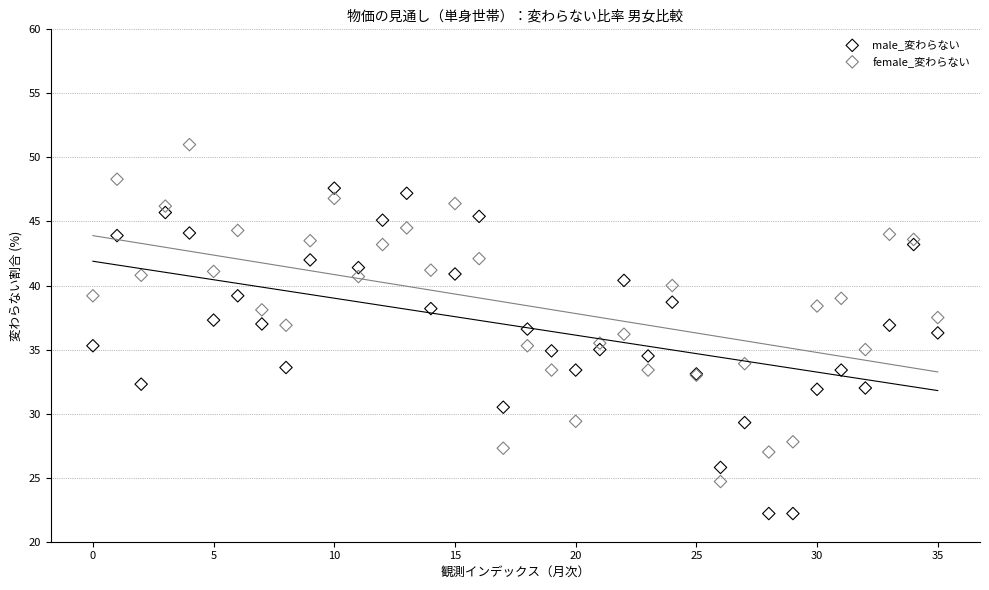

Which series contains the lowest Y value?

male_変わらない